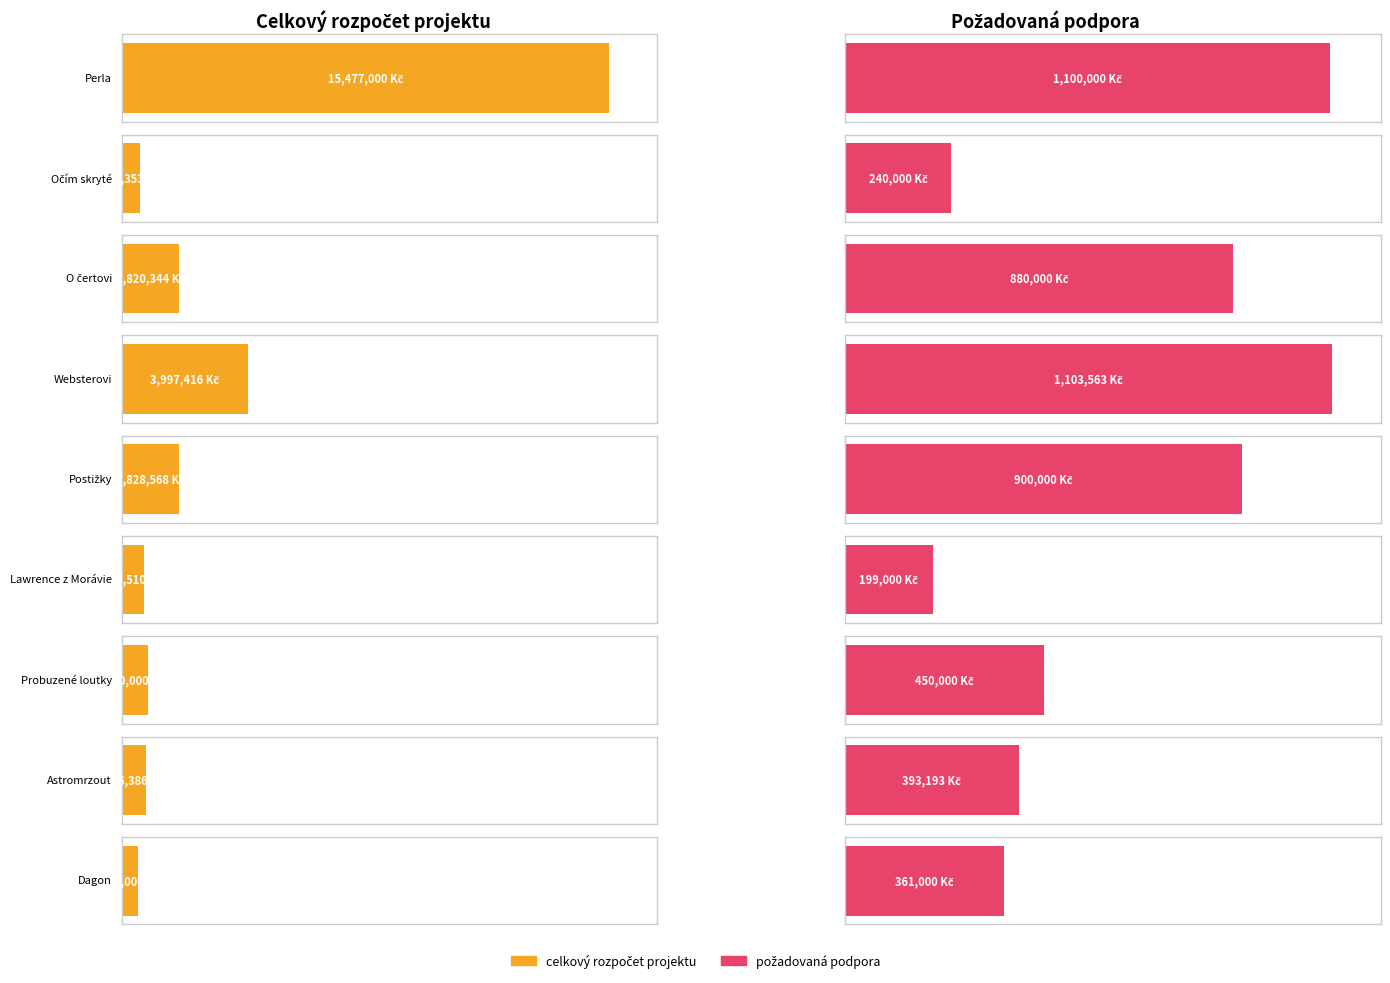

What is the label of the 7th bar from the right?

O čertovi